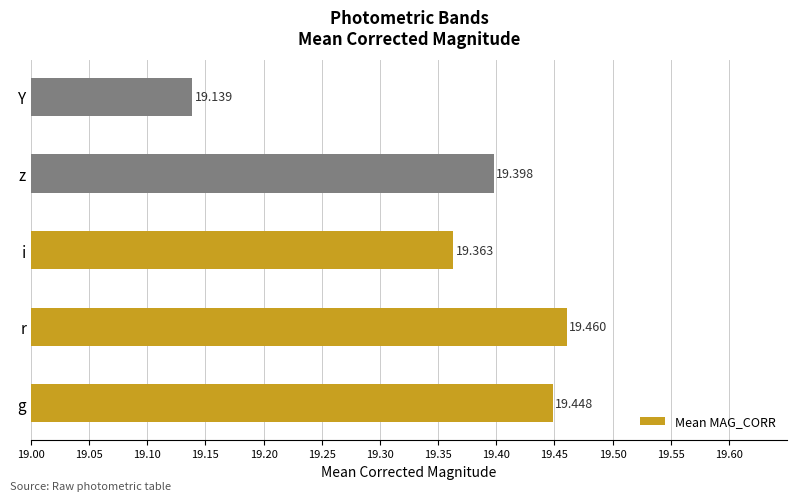

What is the difference between the maximum and minimum values?

0.3